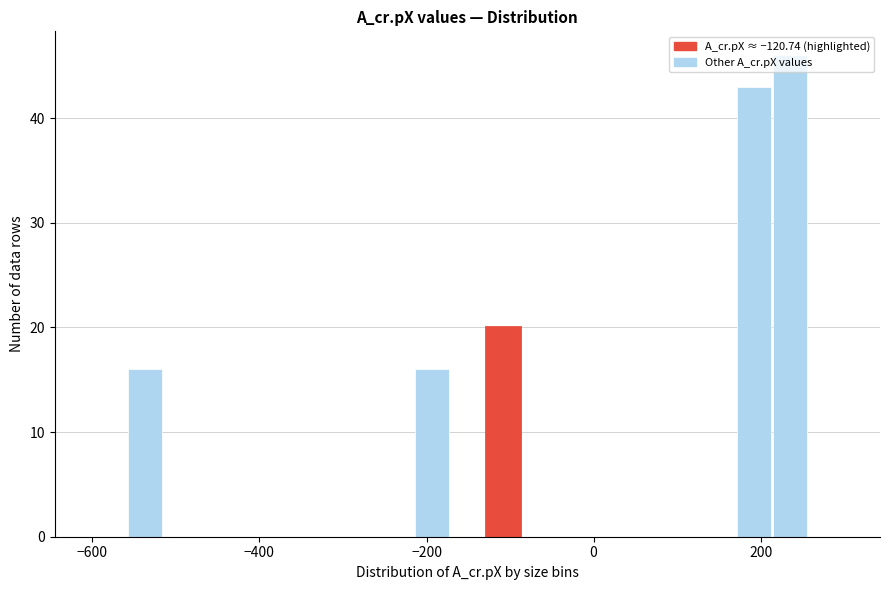

Read against the x-axis, roughly where is the centre of the tallest bar?

240